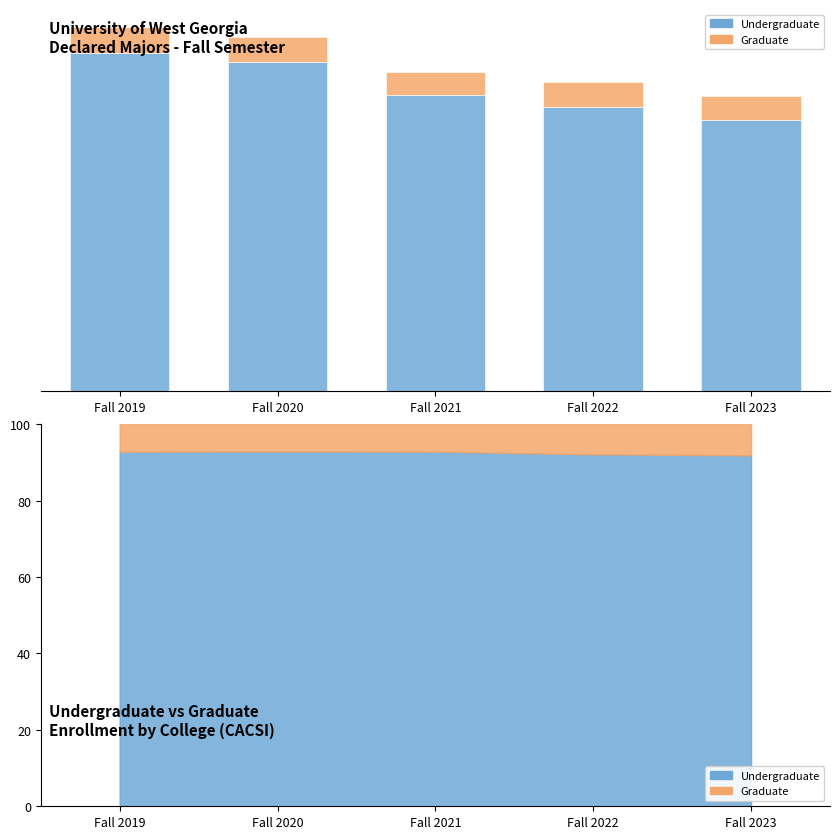

What is the sum of the Undergraduate values at Fall 2022 and Fall 2019?

6128